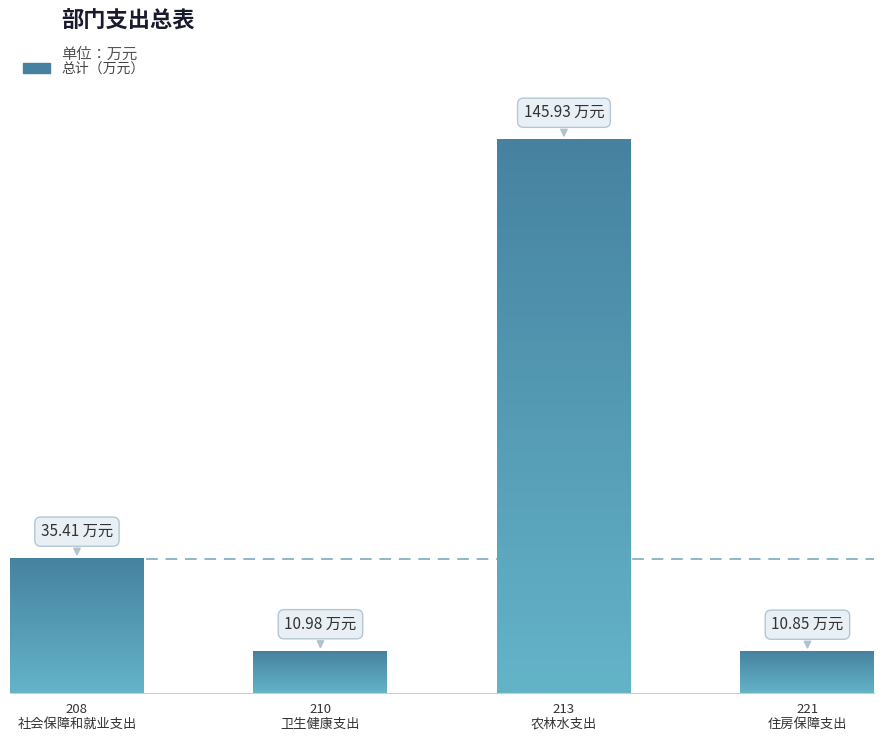

What value does the data have at 住房保障支出?

10.8